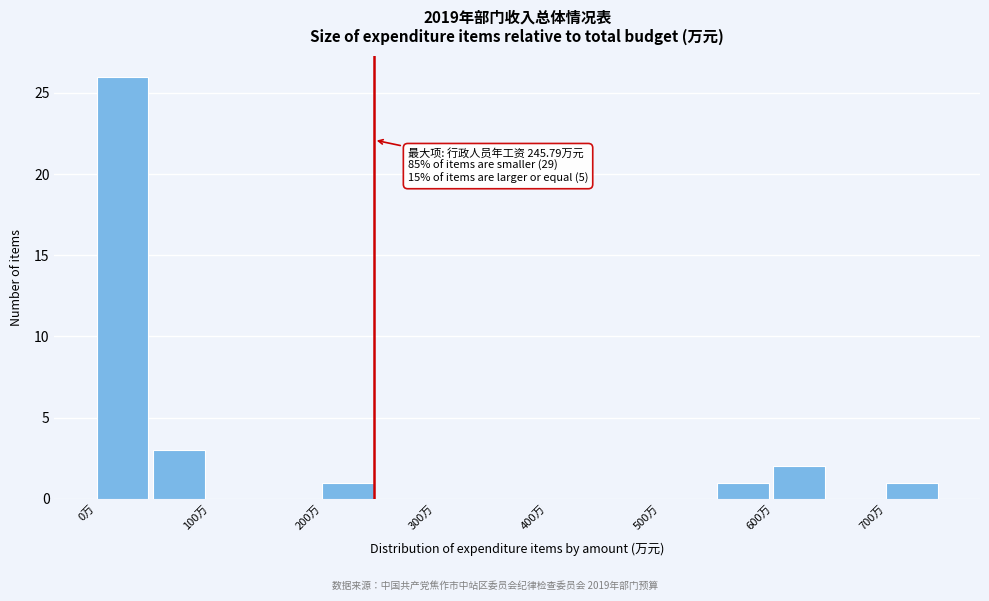

Over which range of the x-axis is the bar tallest?

0 to 50